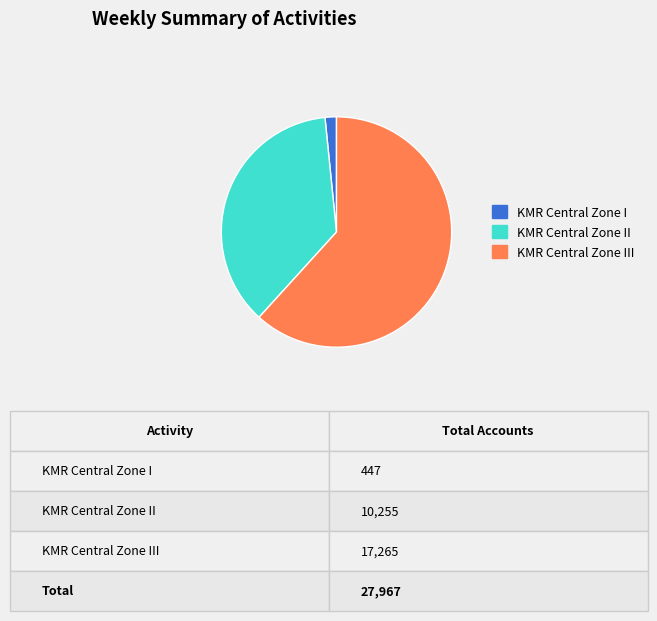

Does any single category account for the majority?

Yes